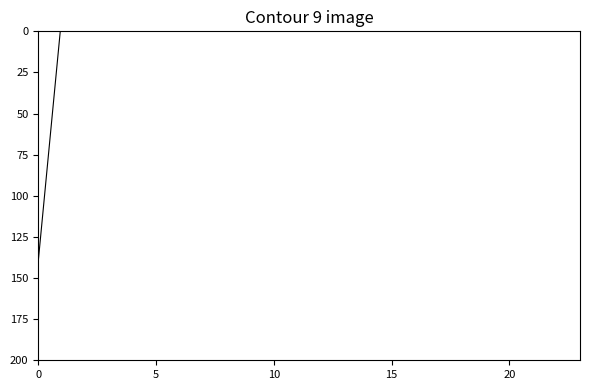

What is the change in value from 10 to 12?

-1.9